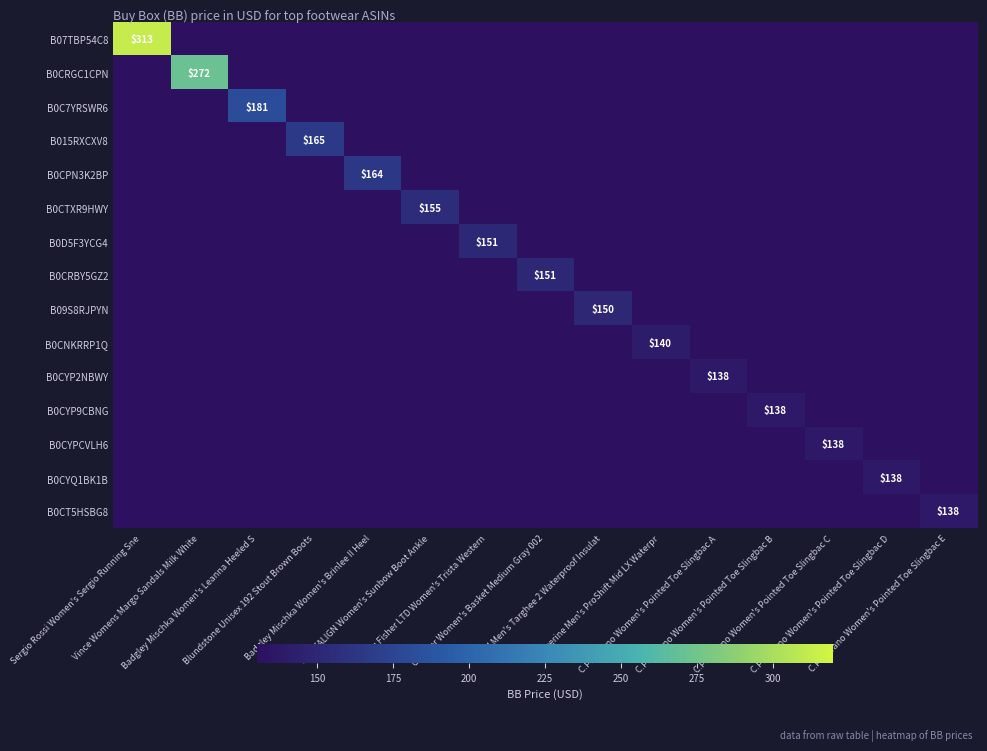

What is the sum of all B0CPN3K2BP values?

164.2